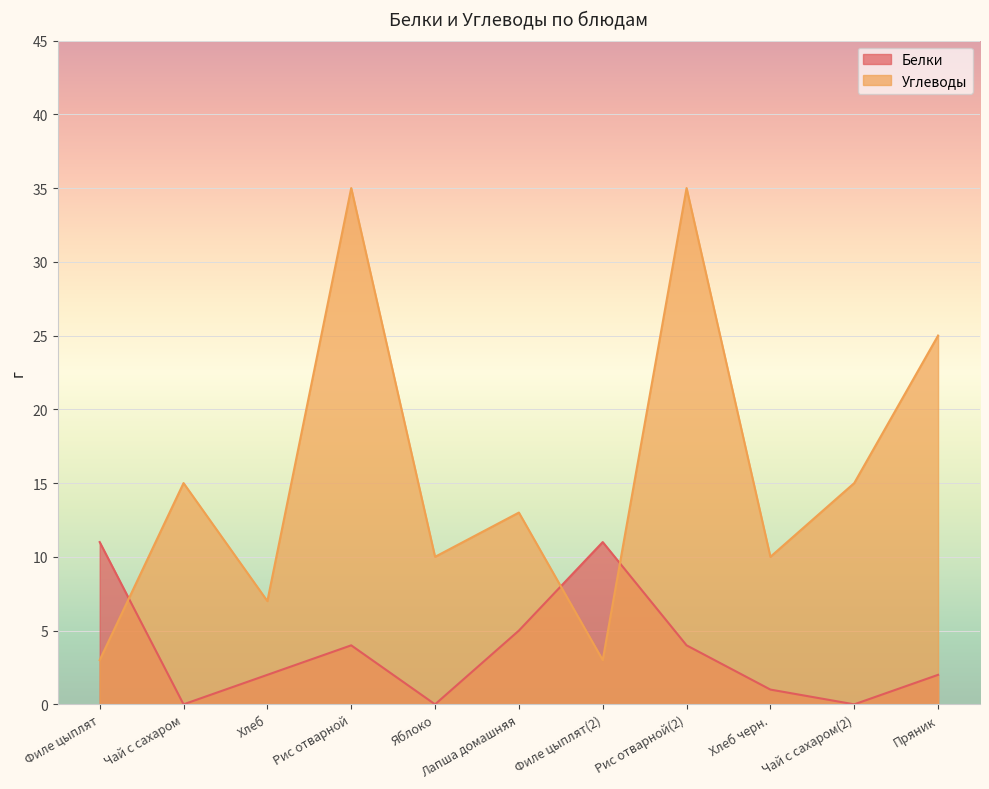

Rank the series by their average value, from highest to lowest.

Углеводы, Белки